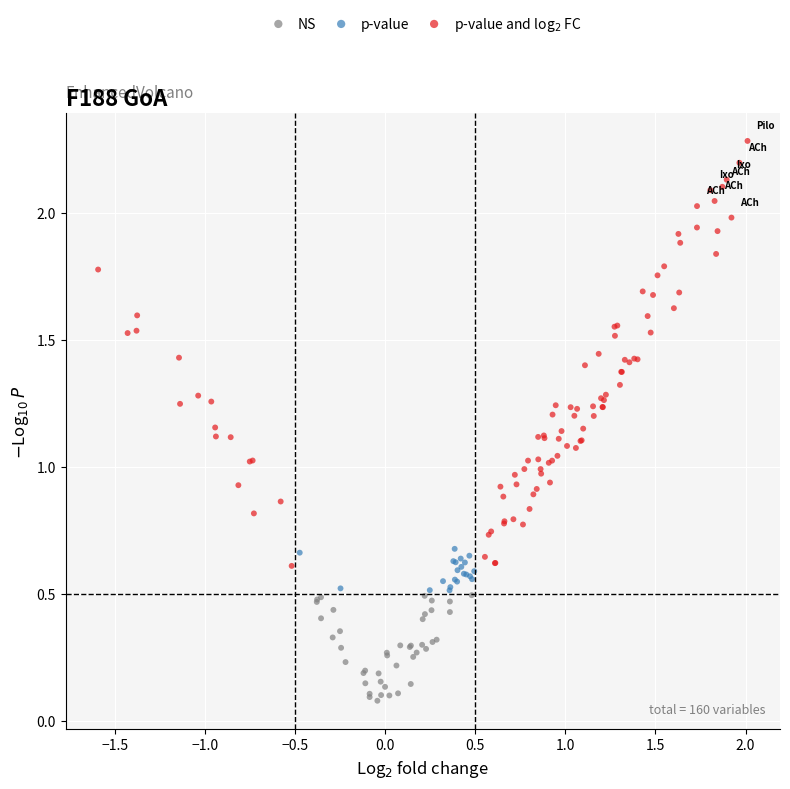

Which series contains the lowest Y value?

NS